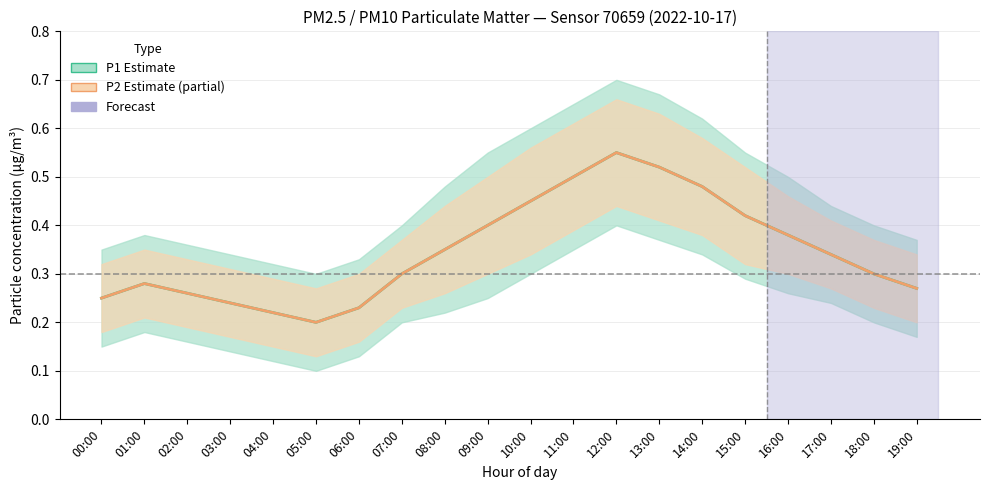

At which category does P1 reach its first local peak?

01:00